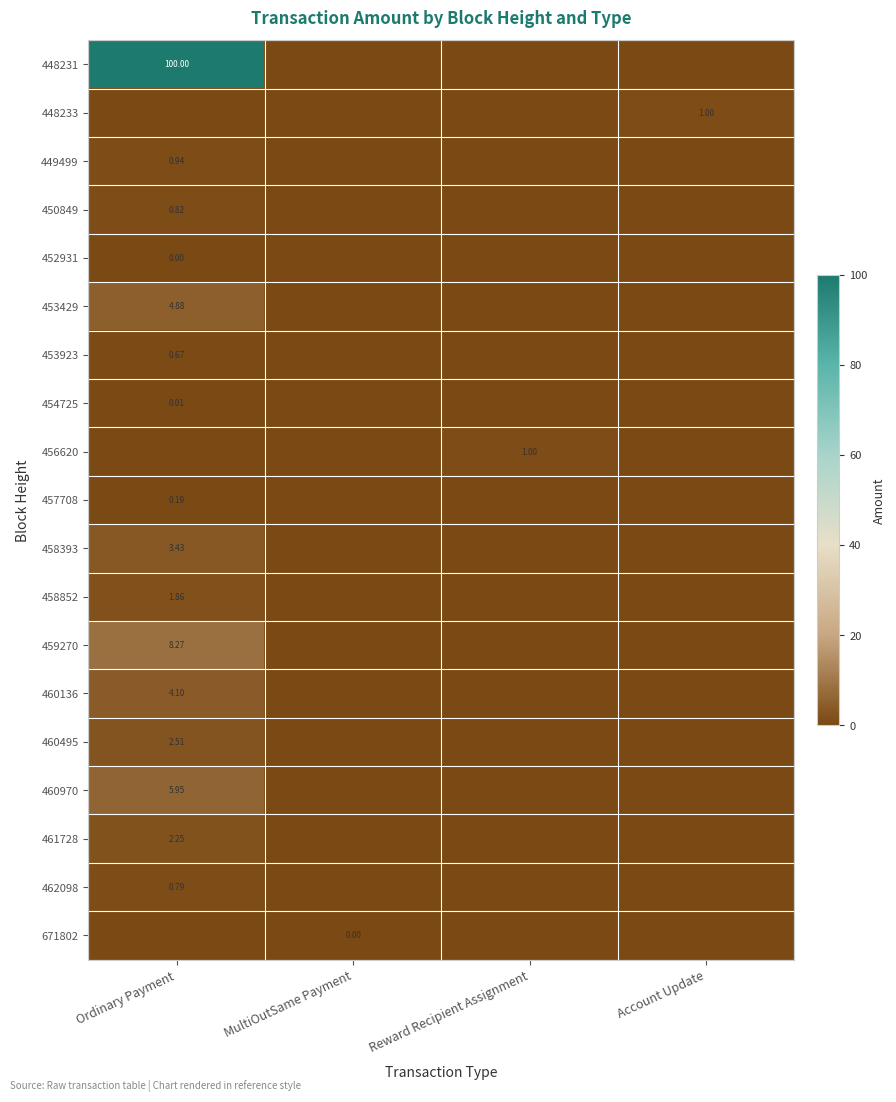

How many series are shown in this chart?

19